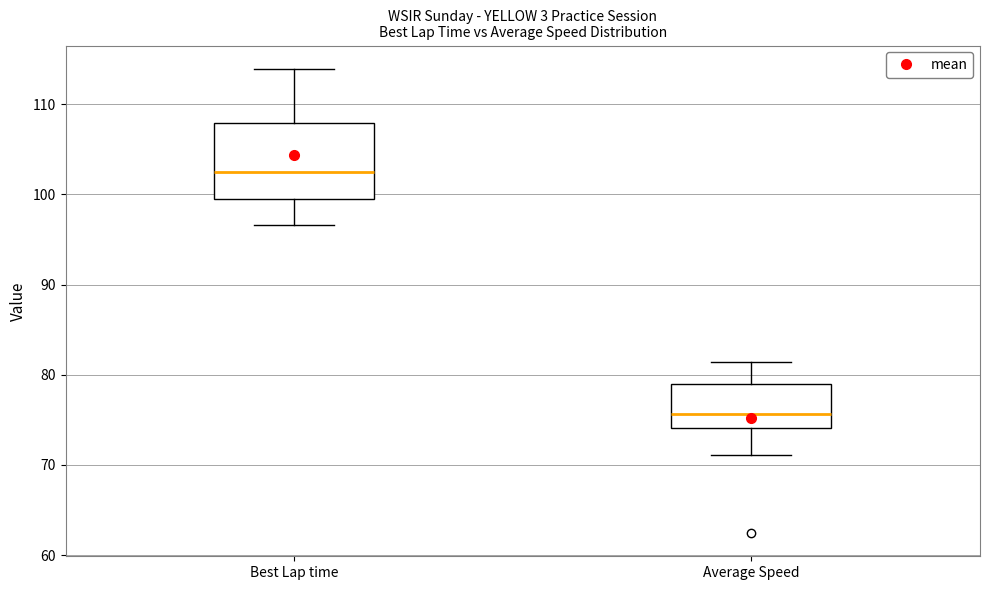

Comparing the boxes themselves (not the whiskers), which one is the tallest?

Best Lap time